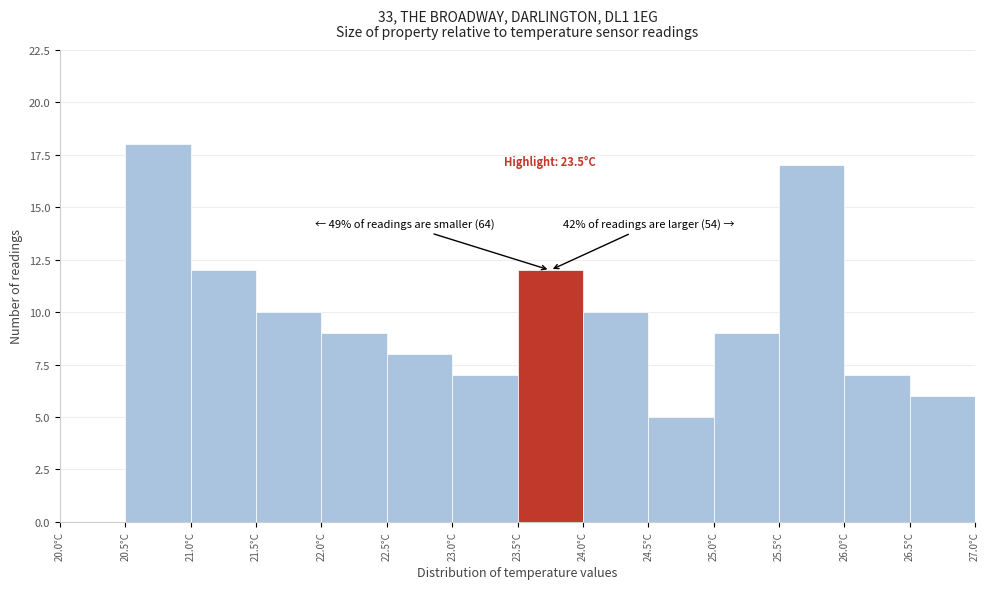

Which range on the x-axis has the tallest bar?

20.5 to 21.0